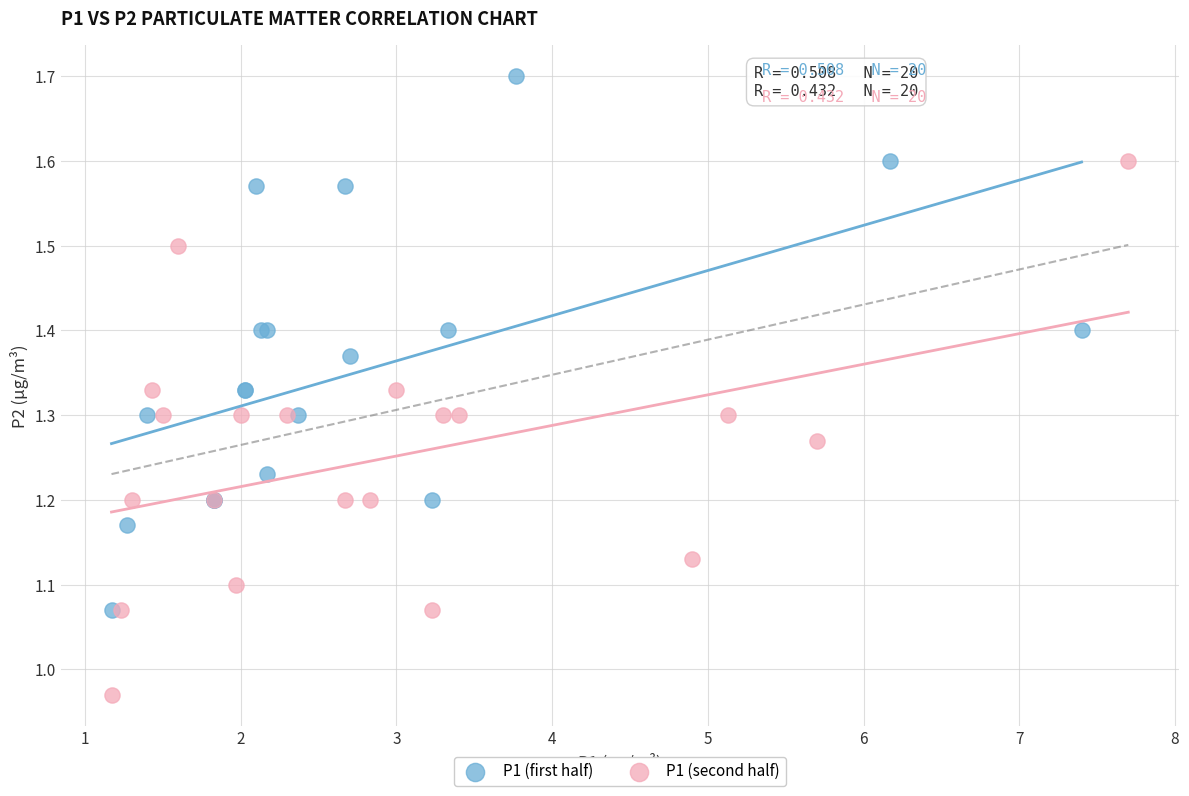

Which series contains the lowest Y value?

P1 (second half)